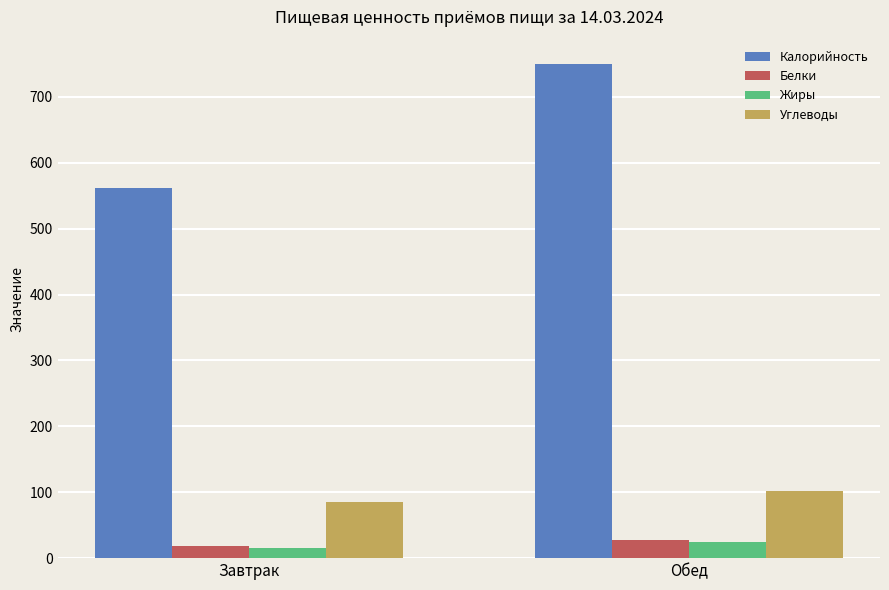

What is the minimum value for Калорийность?

561.3